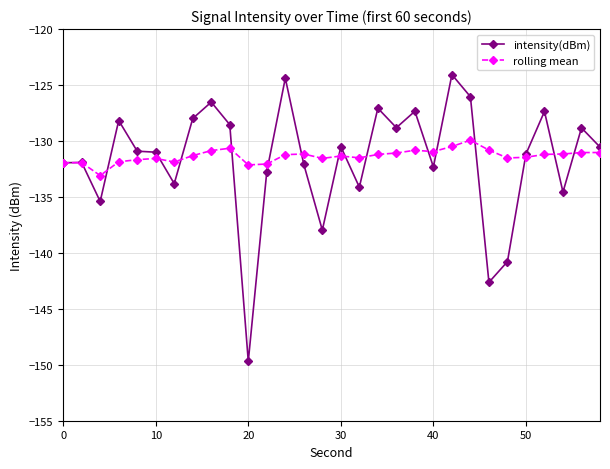

What are all the series names shown in the legend?

intensity(dBm), rolling mean